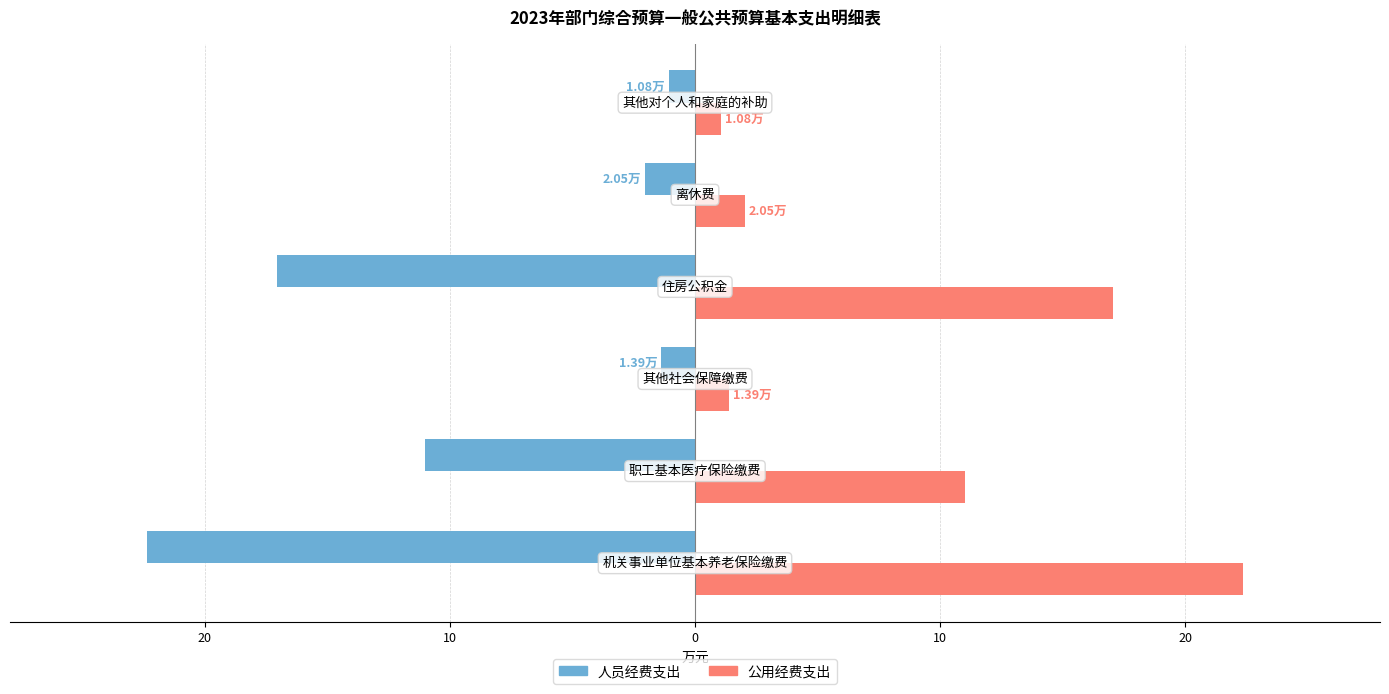

What are all the series names shown in the legend?

人员经费支出, 公用经费支出